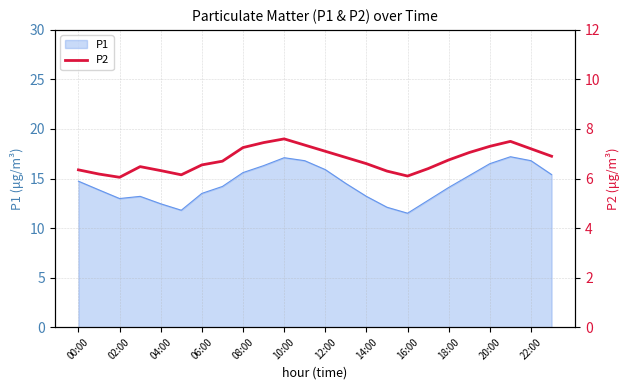

What is the difference between the maximum and second lowest values?

1.5